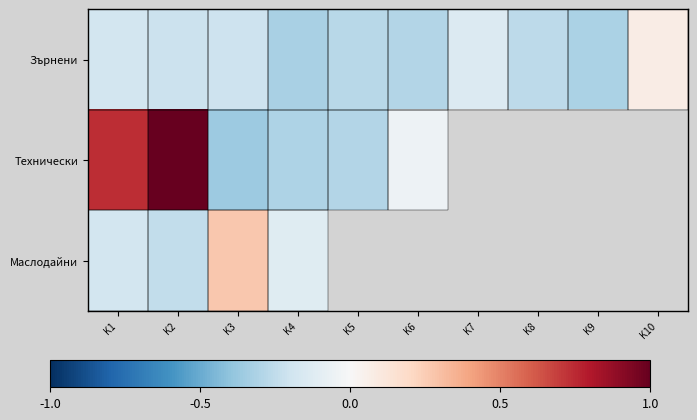

Rank the categories by Зърнени value from highest to lowest.

K10, K7, K1, K3, K2, K8, K5, K6, K9, K4